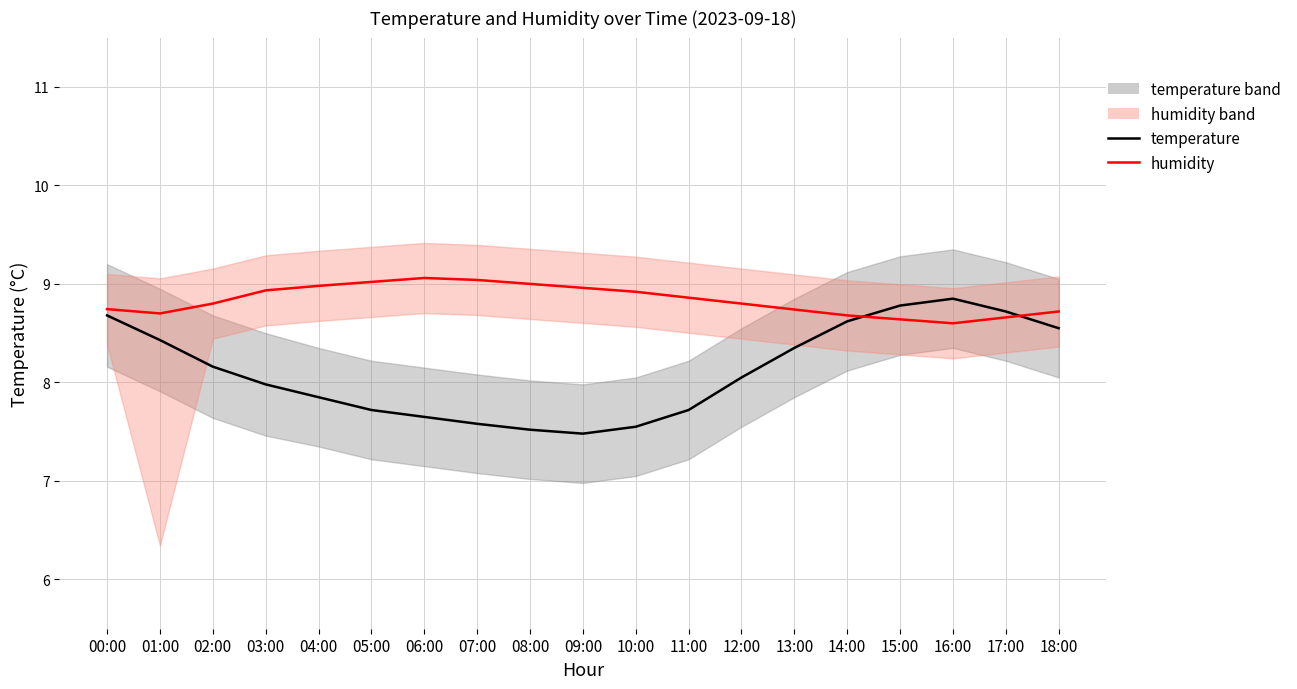

Rank the categories by temperature value from lowest to highest.

09:00, 08:00, 10:00, 07:00, 06:00, 05:00, 11:00, 04:00, 03:00, 12:00, 02:00, 13:00, 01:00, 18:00, 14:00, 00:00, 17:00, 15:00, 16:00